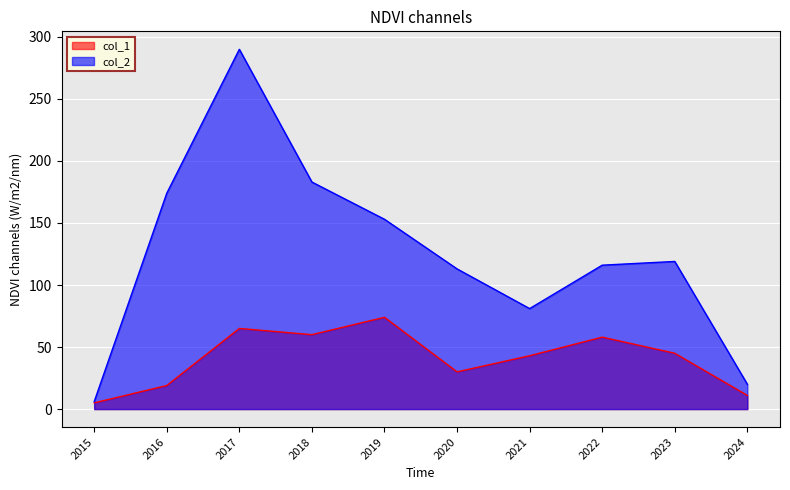

Which category has the highest value across all series?

2017